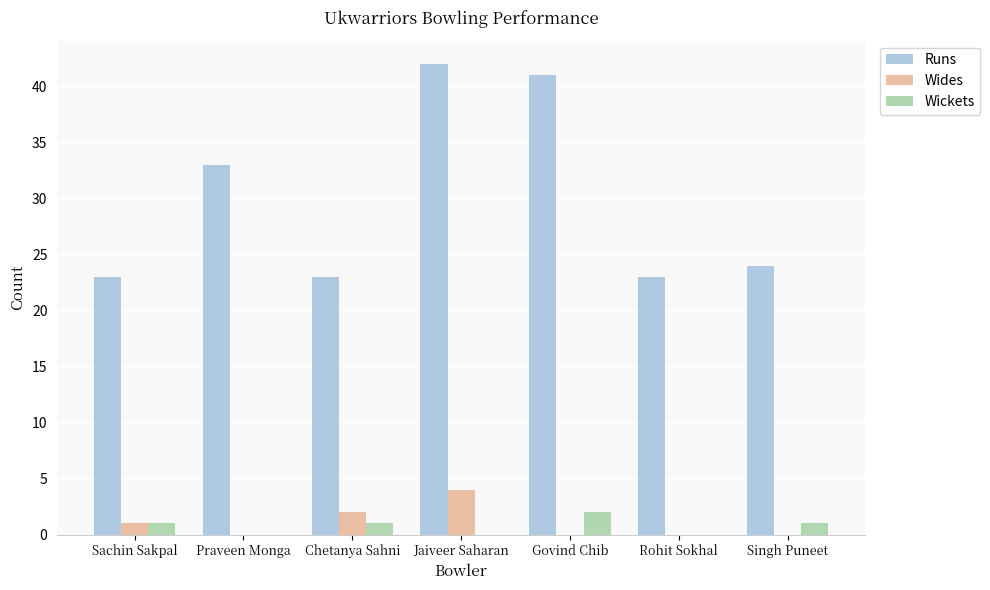

Which label corresponds to the largest value in the chart?

Jaiveer Saharan